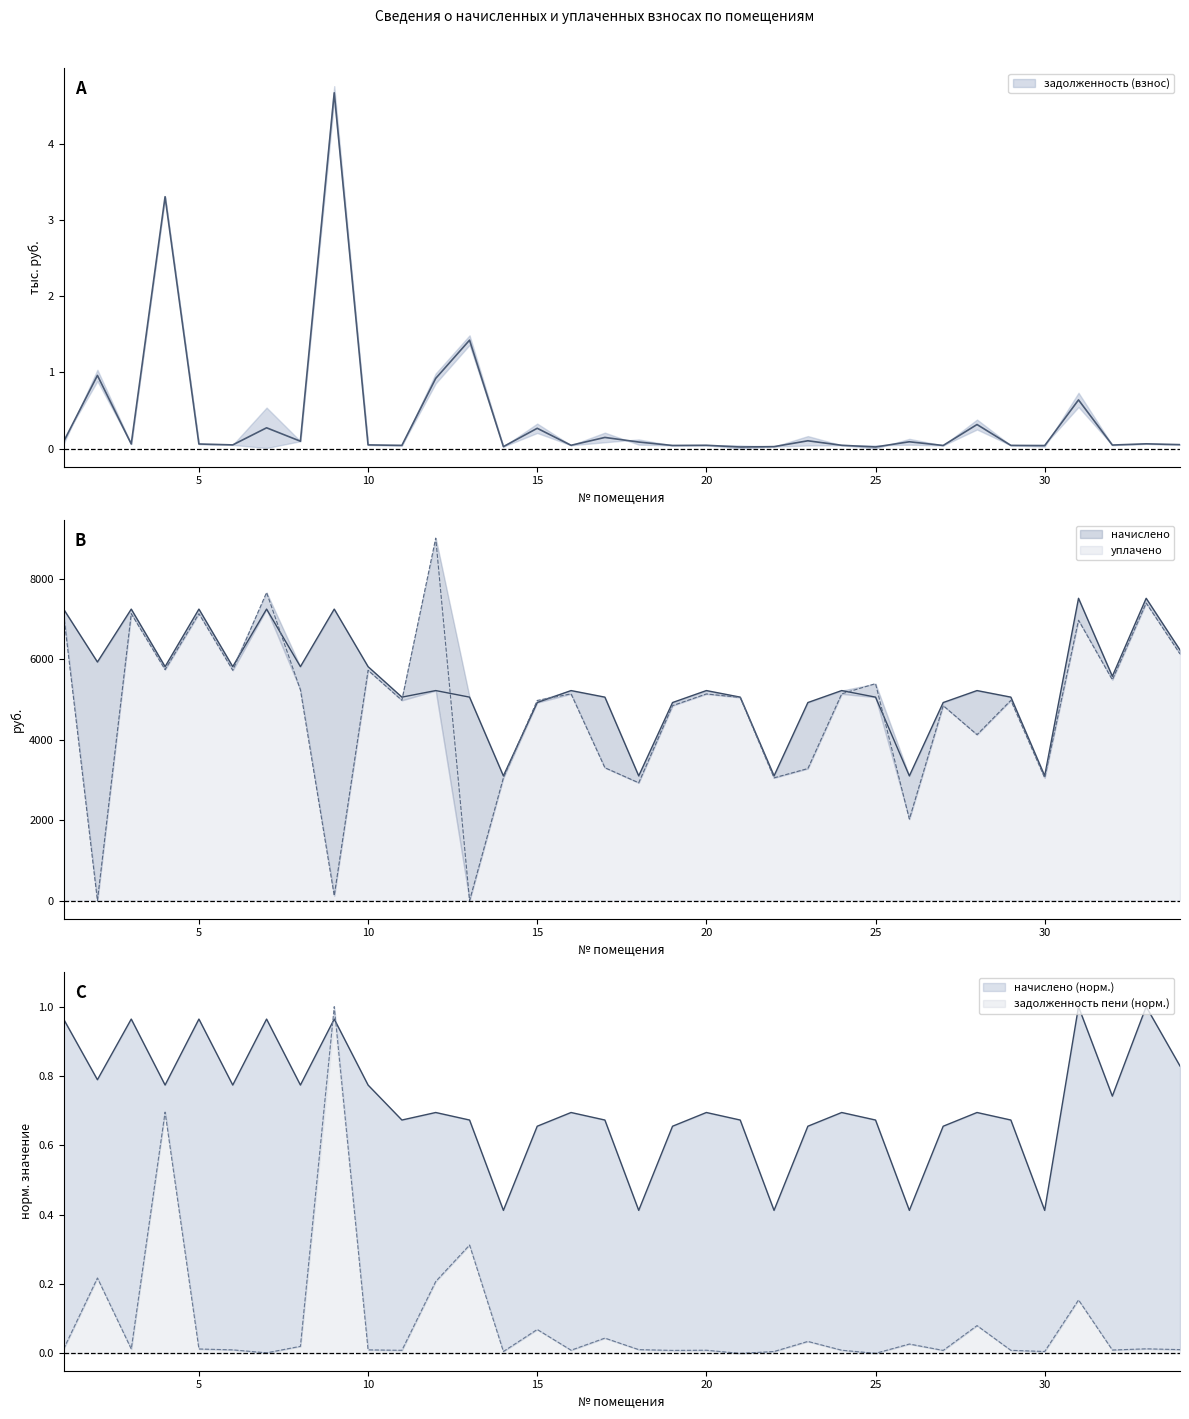

Is the value of уплачено at 34 greater than the value of начислено at 4?

Yes